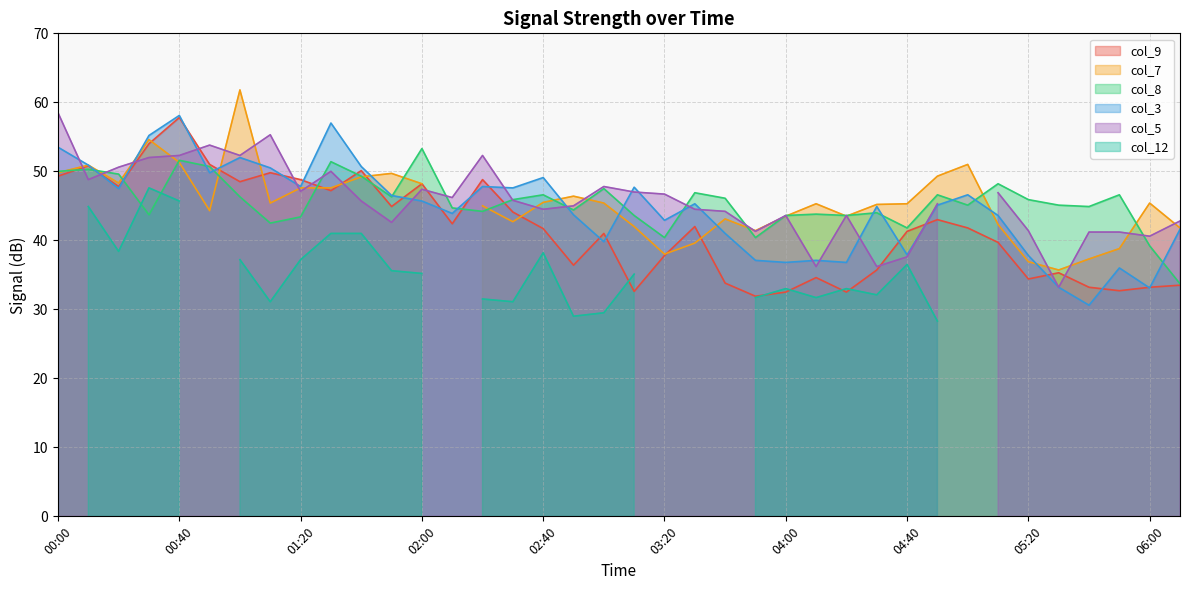

What is the lowest value of the col_3 series?

30.6